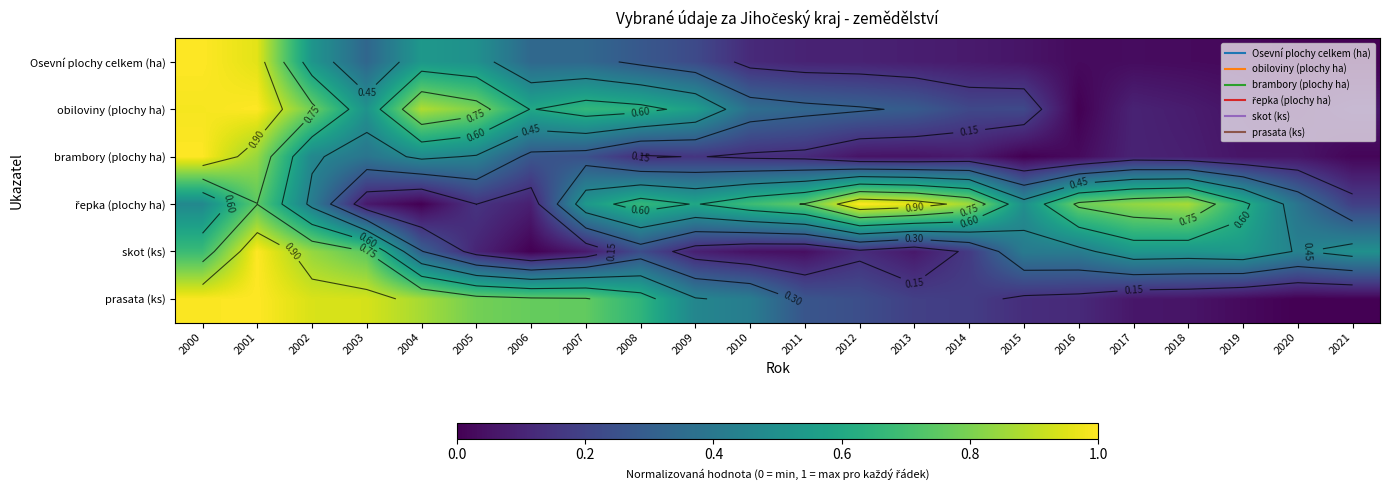

At which category is the sum across all series the highest?

2001